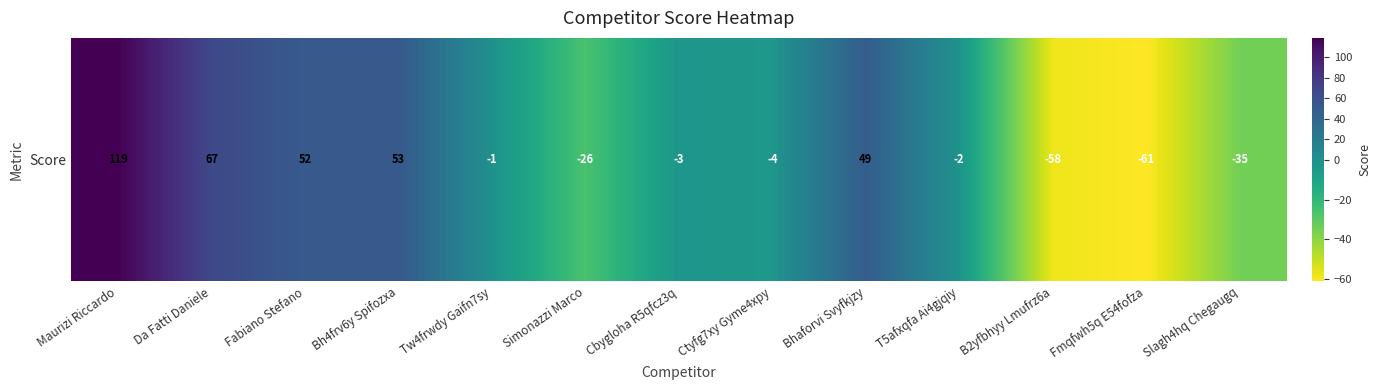

Where is the data nearest to the value 29?

Bhaforvi Svyfkjzy